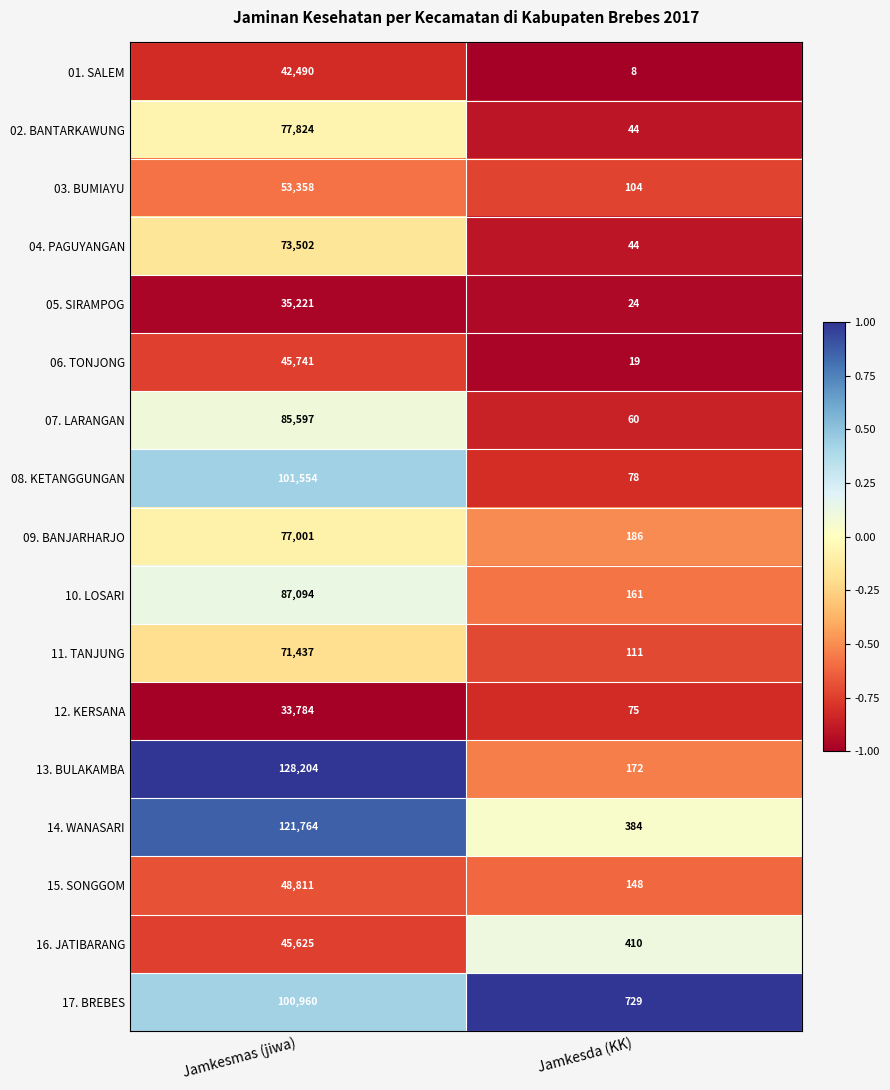

How many series are shown in this chart?

17